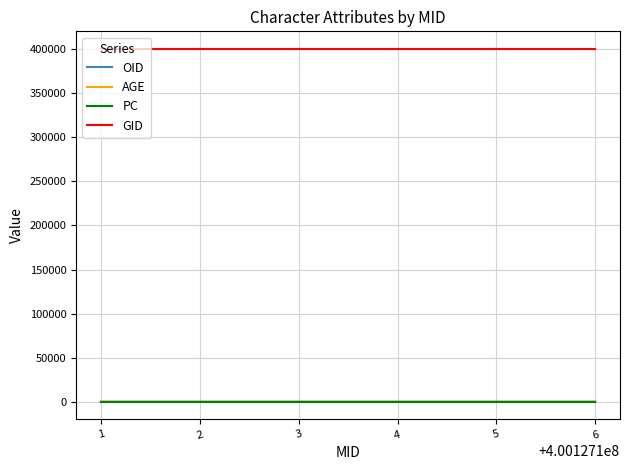

Which series has the widest spread of values?

AGE